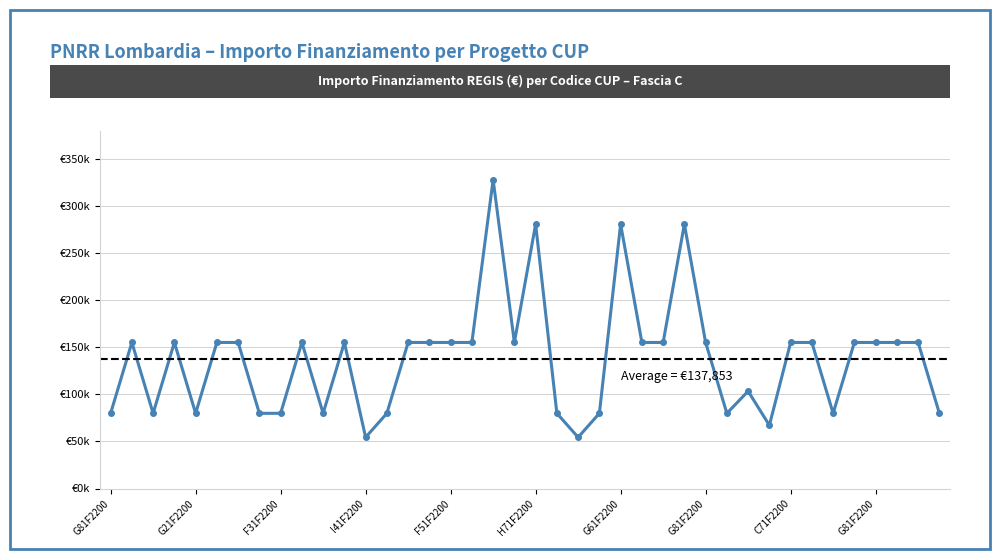

How many interior local valleys (lower than both neighbors) does the data have?

9